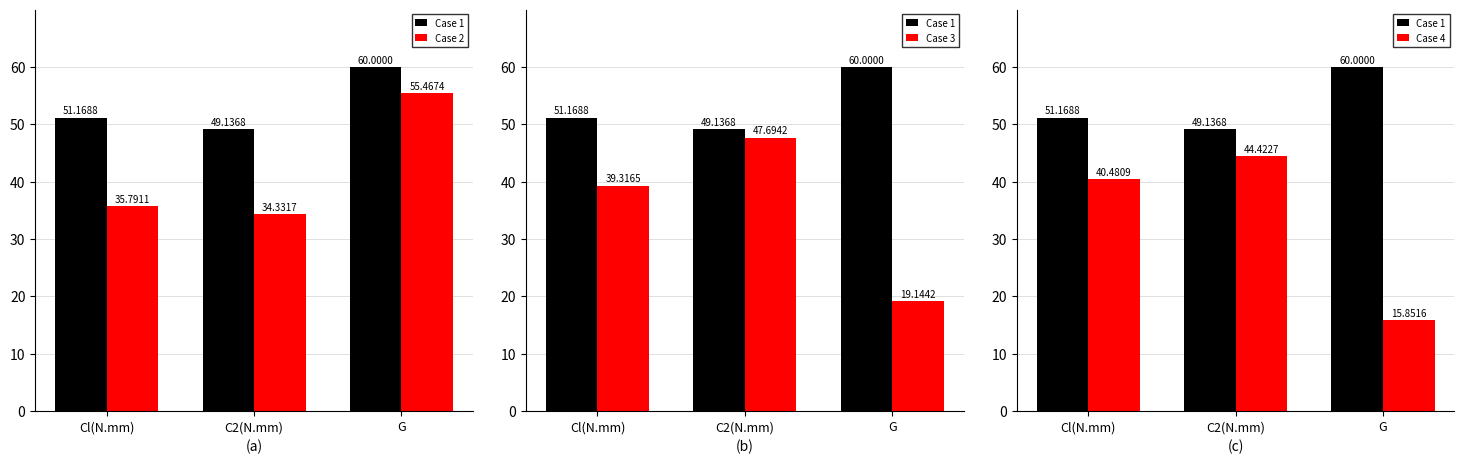

How many data points in Case 2 are less than 35?

1